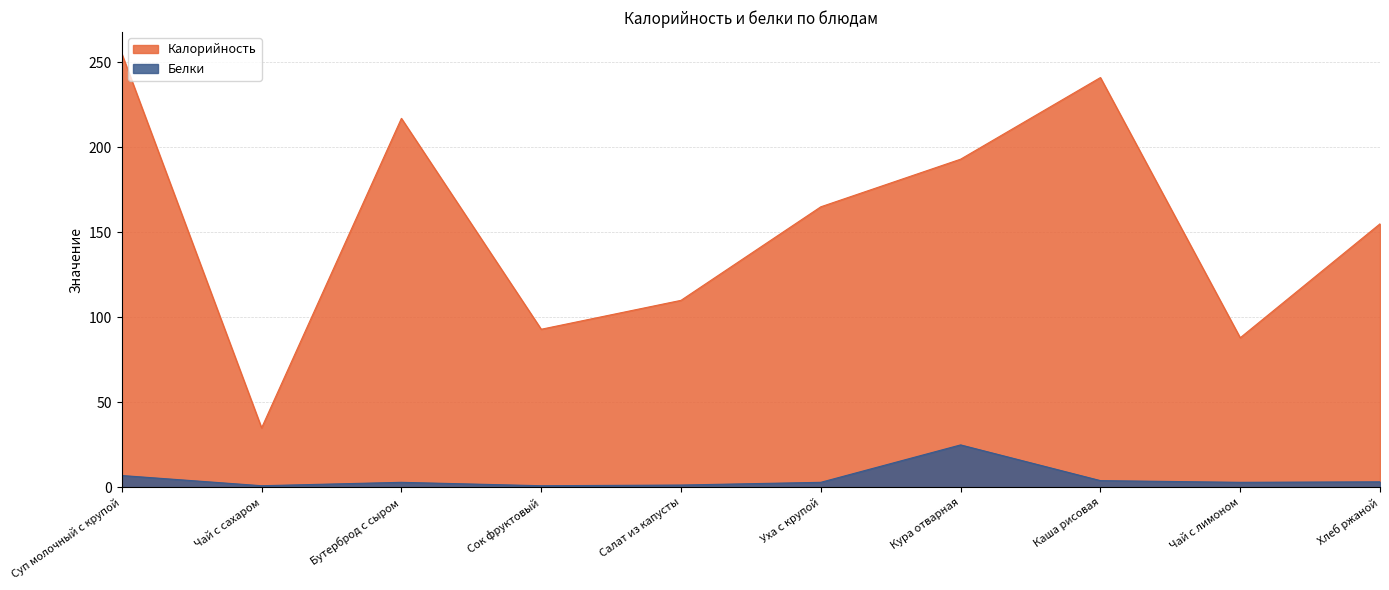

Reading right to left, transcribe all the data shown in this chart.

Калорийность: 155.0	88.0	241.0	193.0	165.0	110.0	93.0	217.0	35.0	255.0
Белки: 3.3	3.0	4.0	25.0	3.0	1.4	1.0	3.0	1.0	7.0